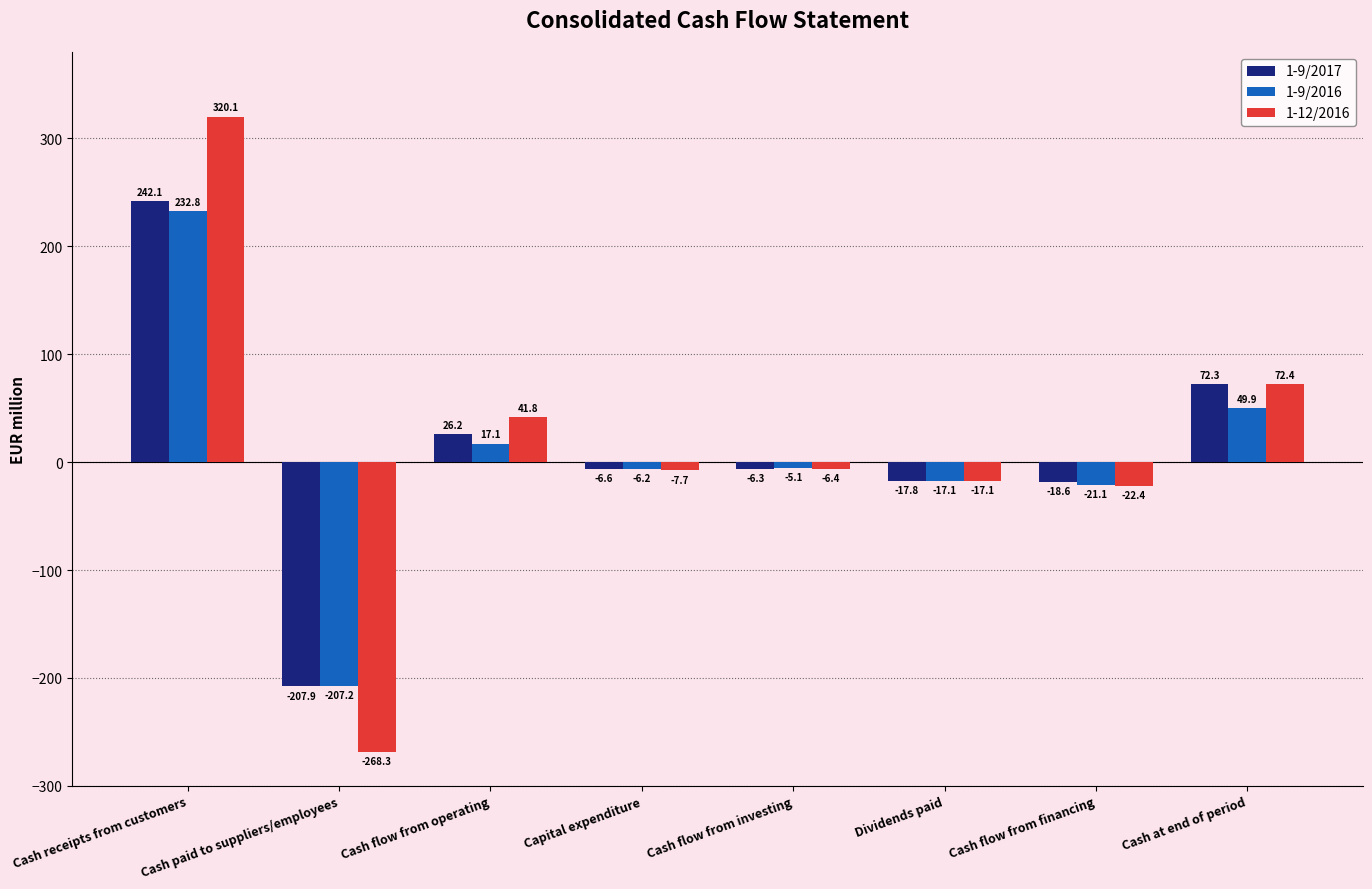

How many bars are there in each group?

3